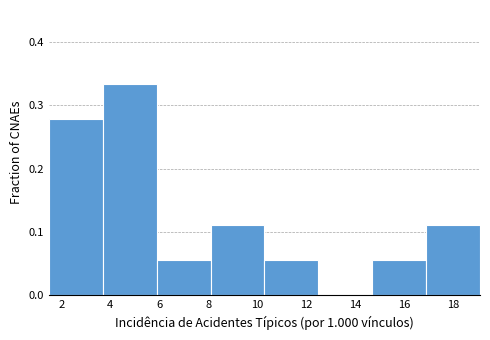

Reading left to right, transcribe this chart: for each bar, give the range it covers on the x-axis and its height. Neither the bar edges nor the heights are printed on the chart, so give them approximately, as read against the axes.

1.4 to 3.6: 0.28
3.6 to 5.8: 0.33
5.8 to 8.0: 0.06
8.0 to 10.2: 0.11
10.2 to 12.4: 0.06
12.4 to 14.6: 0
14.6 to 16.8: 0.06
16.8 to 19.0: 0.11